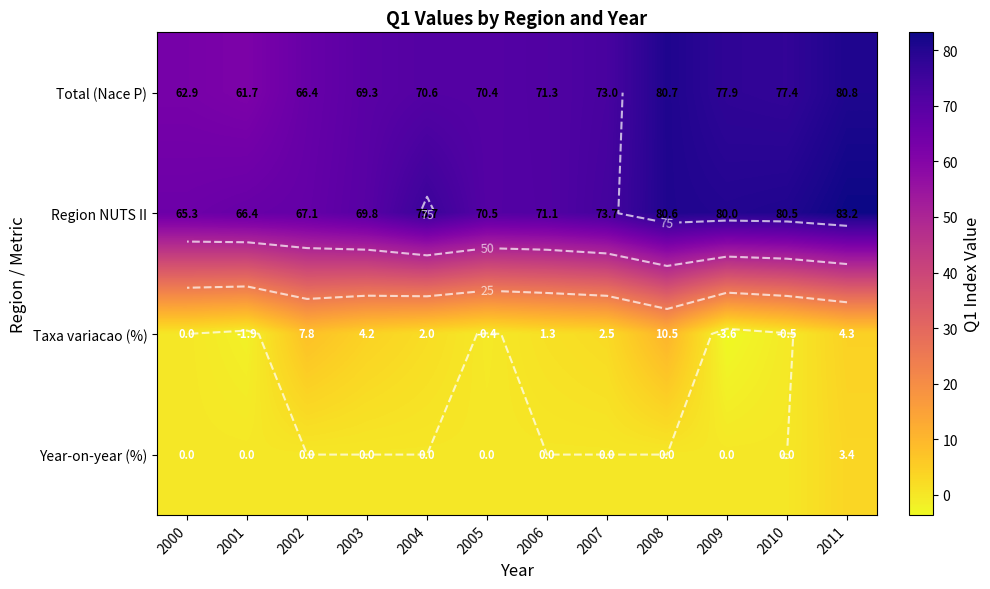

At which category is the sum across all series the highest?

2008